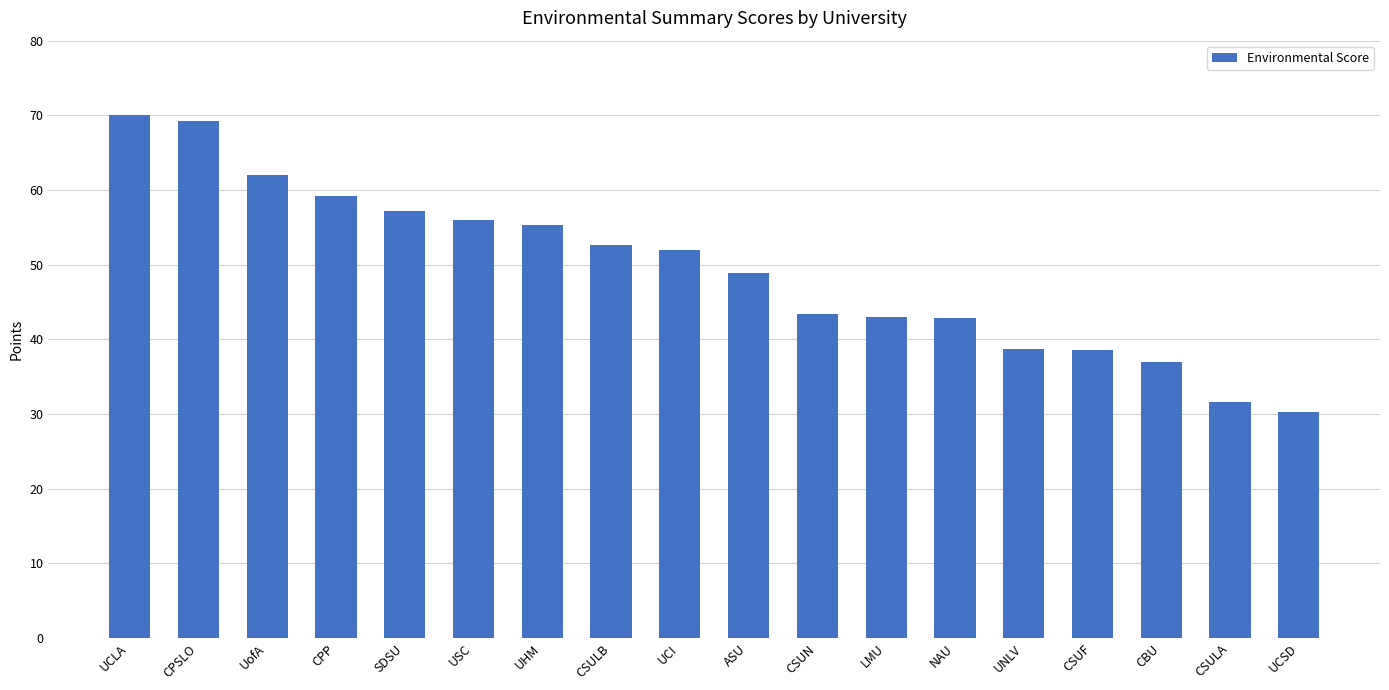

Count the number of values greater than 51.

9